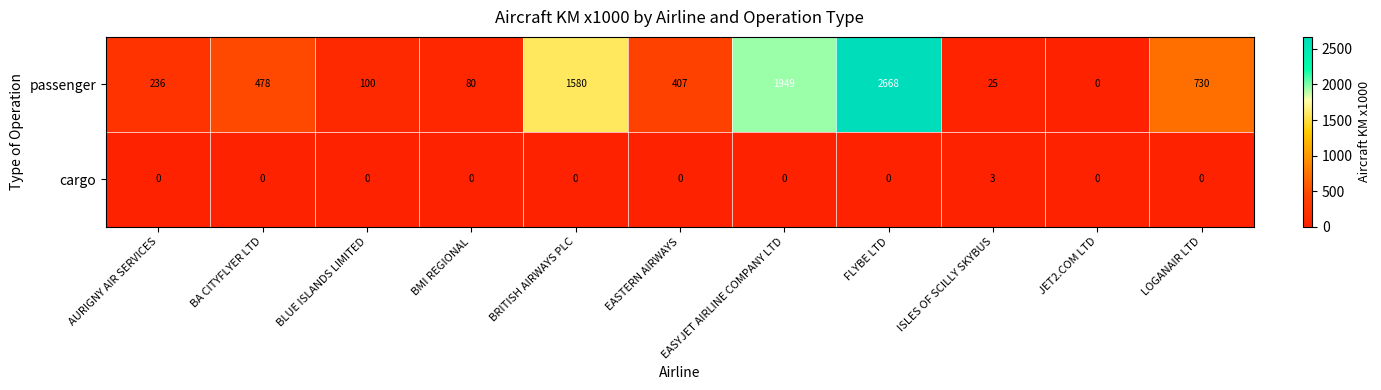

What is the sum of all passenger values?

8253